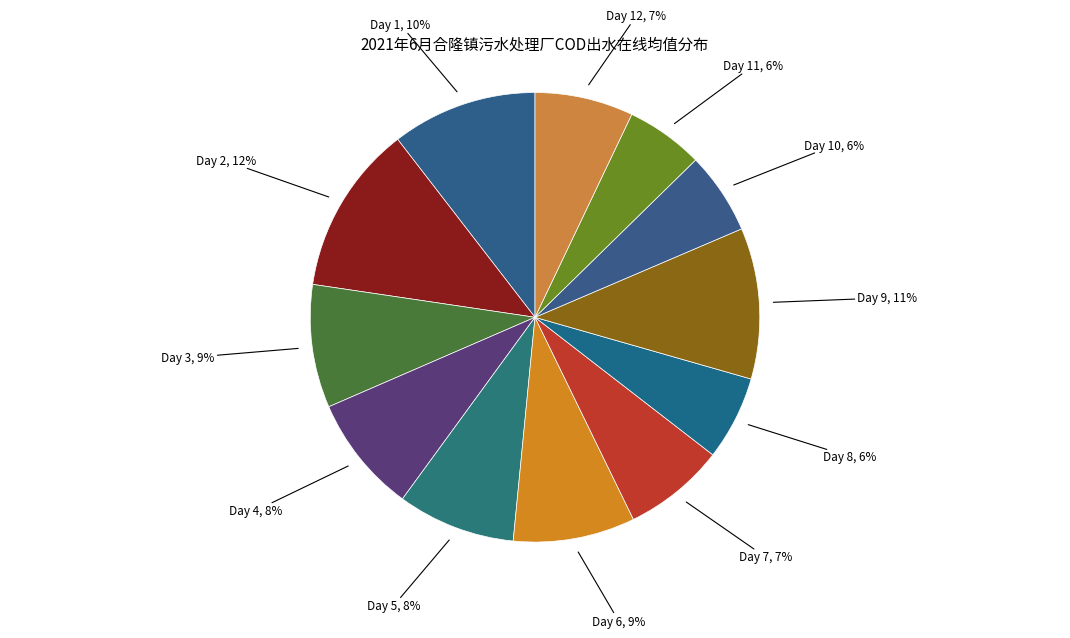

Which has a higher value, Day 7, 7% or Day 6, 9%?

Day 6, 9%